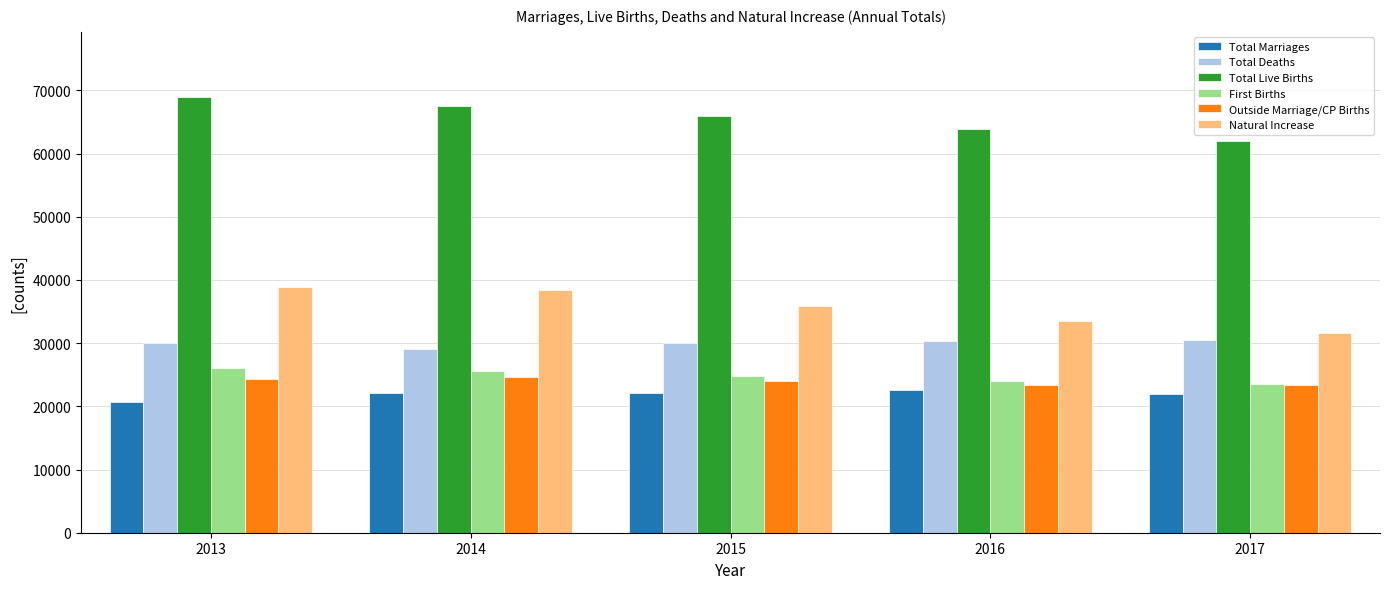

What is the value of the Outside Marriage/CP Births bar at the 1st from the left?

24393